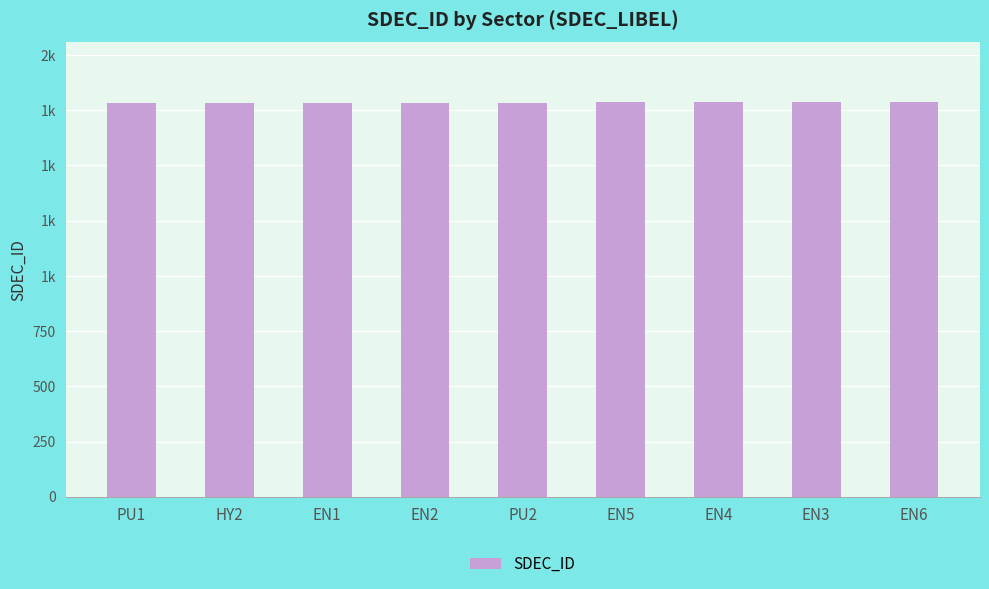

Which has a higher value, PU1 or EN1?

EN1